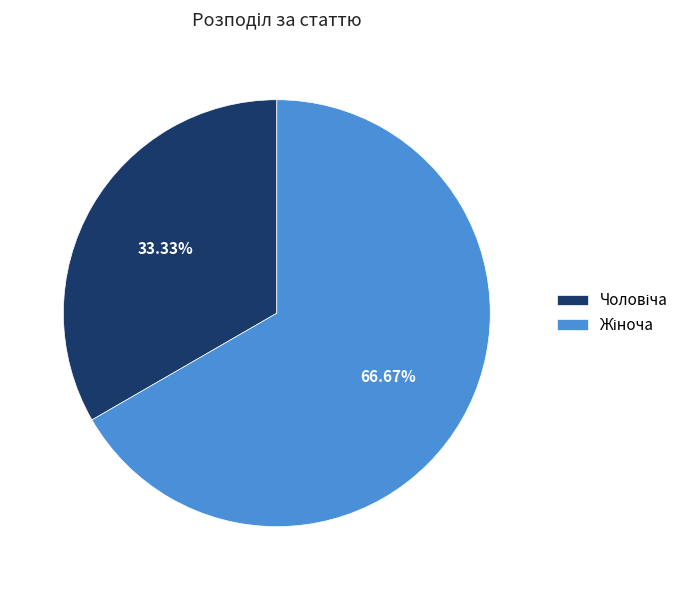

Count the number of slices in the pie.

2